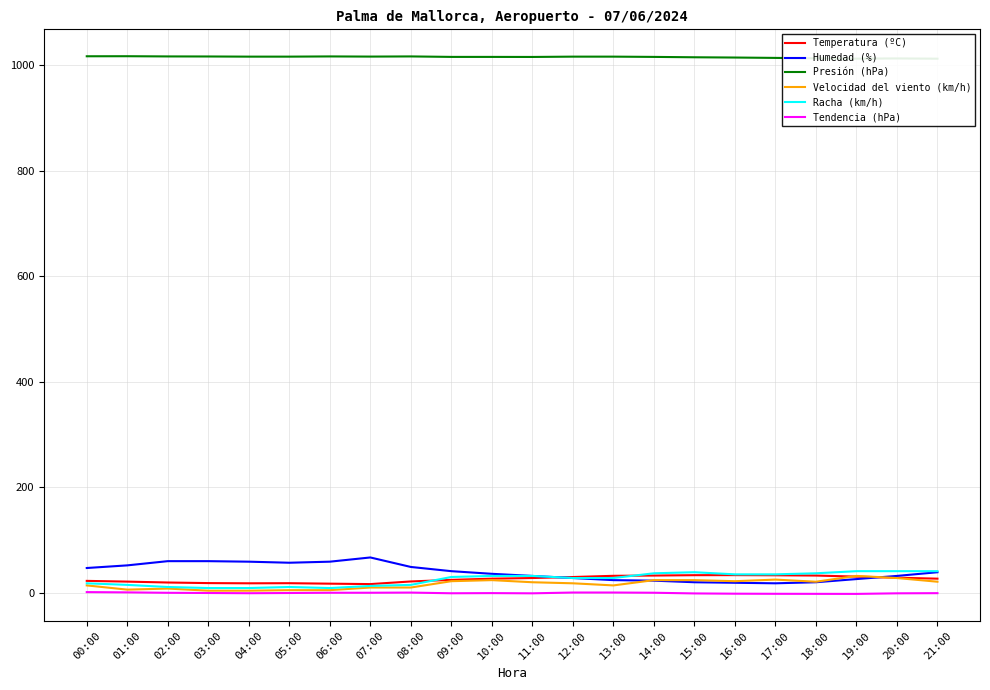

Where do Velocidad del viento (km/h) and Temperatura (ºC) first cross each other?

18:00 and 19:00